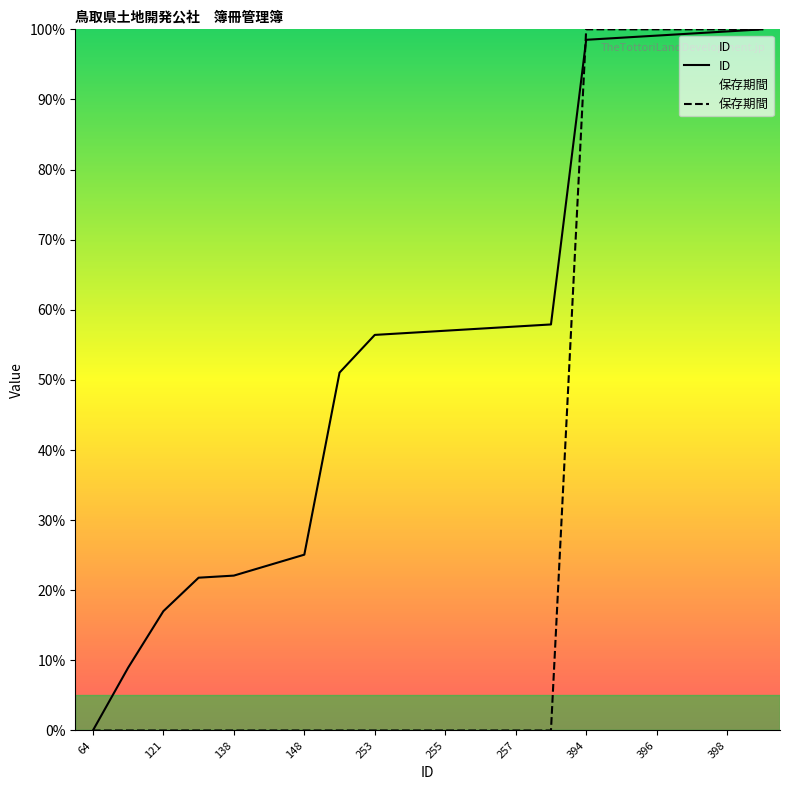

What are all the series names shown in the legend?

ID, 保存期間